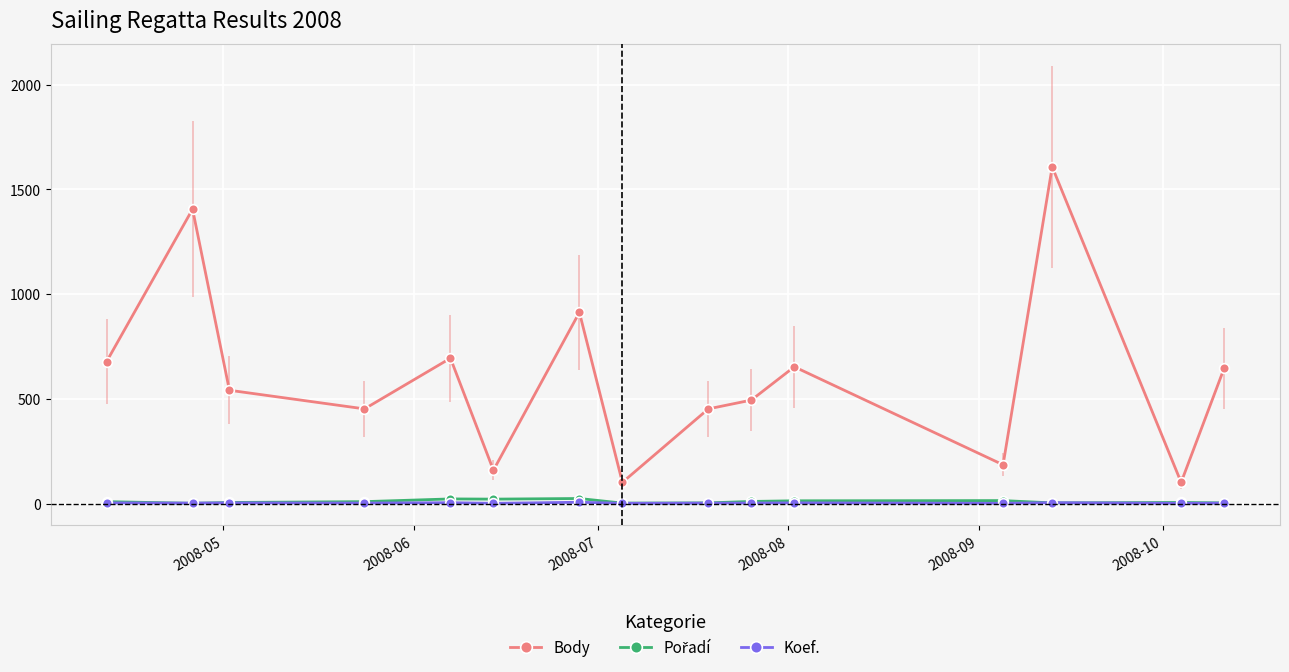

True or false: Koef. and Body intersect in this chart.

False